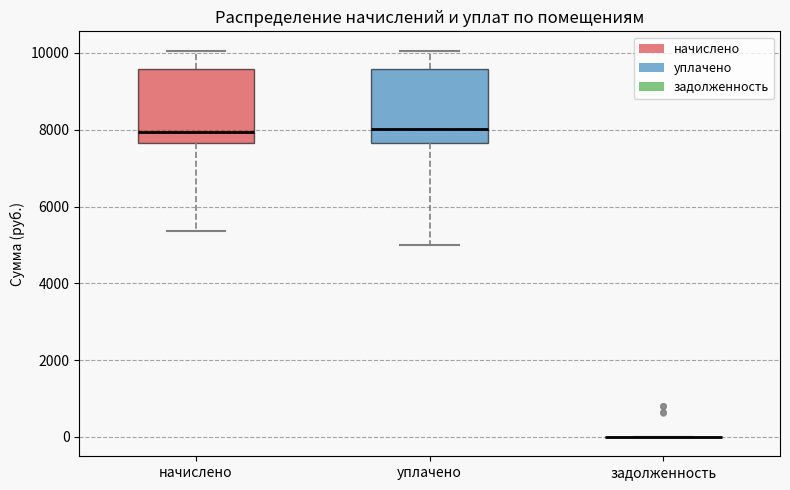

Reading left to right, transcribe this box plot: for each box, give where its median line is, the range the box spans, and where its two whiskers end, as read against the y-axis. The values are not printed on the chart, so give them approximately, as read against the axis.

начислено: median 8000, box 7600 to 9600, whiskers 5400 to 10000
уплачено: median 8000, box 7600 to 9600, whiskers 5000 to 10000
задолженность: box collapsed to a line at 0, whiskers 0 to 0